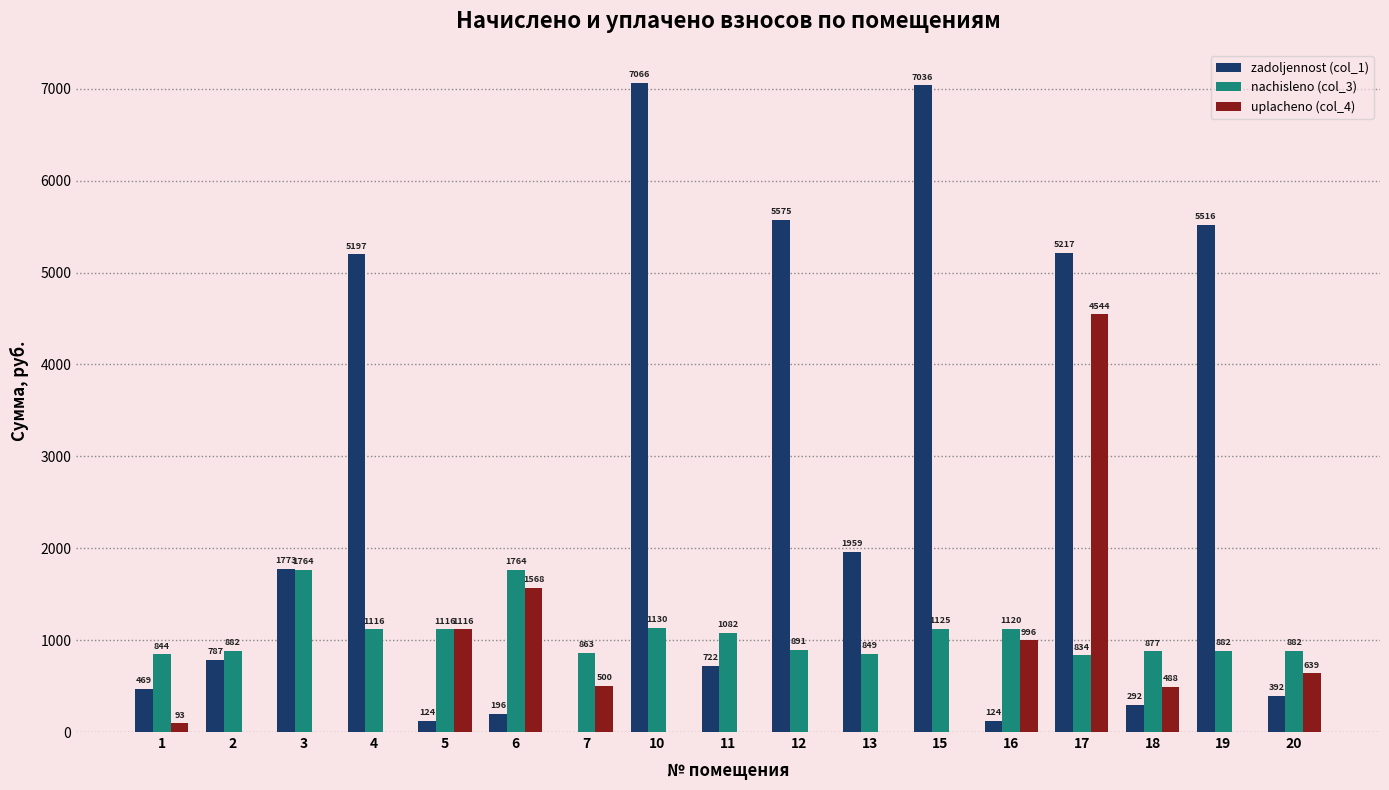

True or false: zadoljennost (col_1) has a value of 392.7 at 20.

True